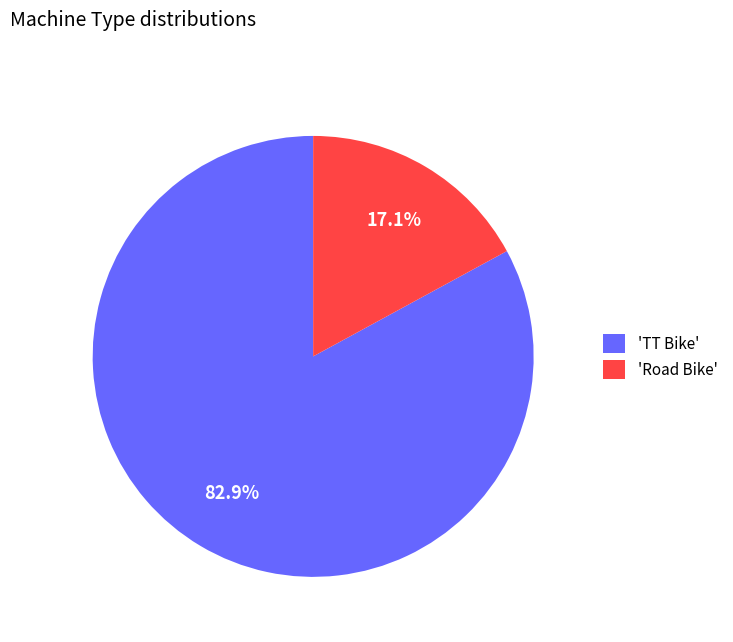

Which category accounts for the majority?

'TT Bike'